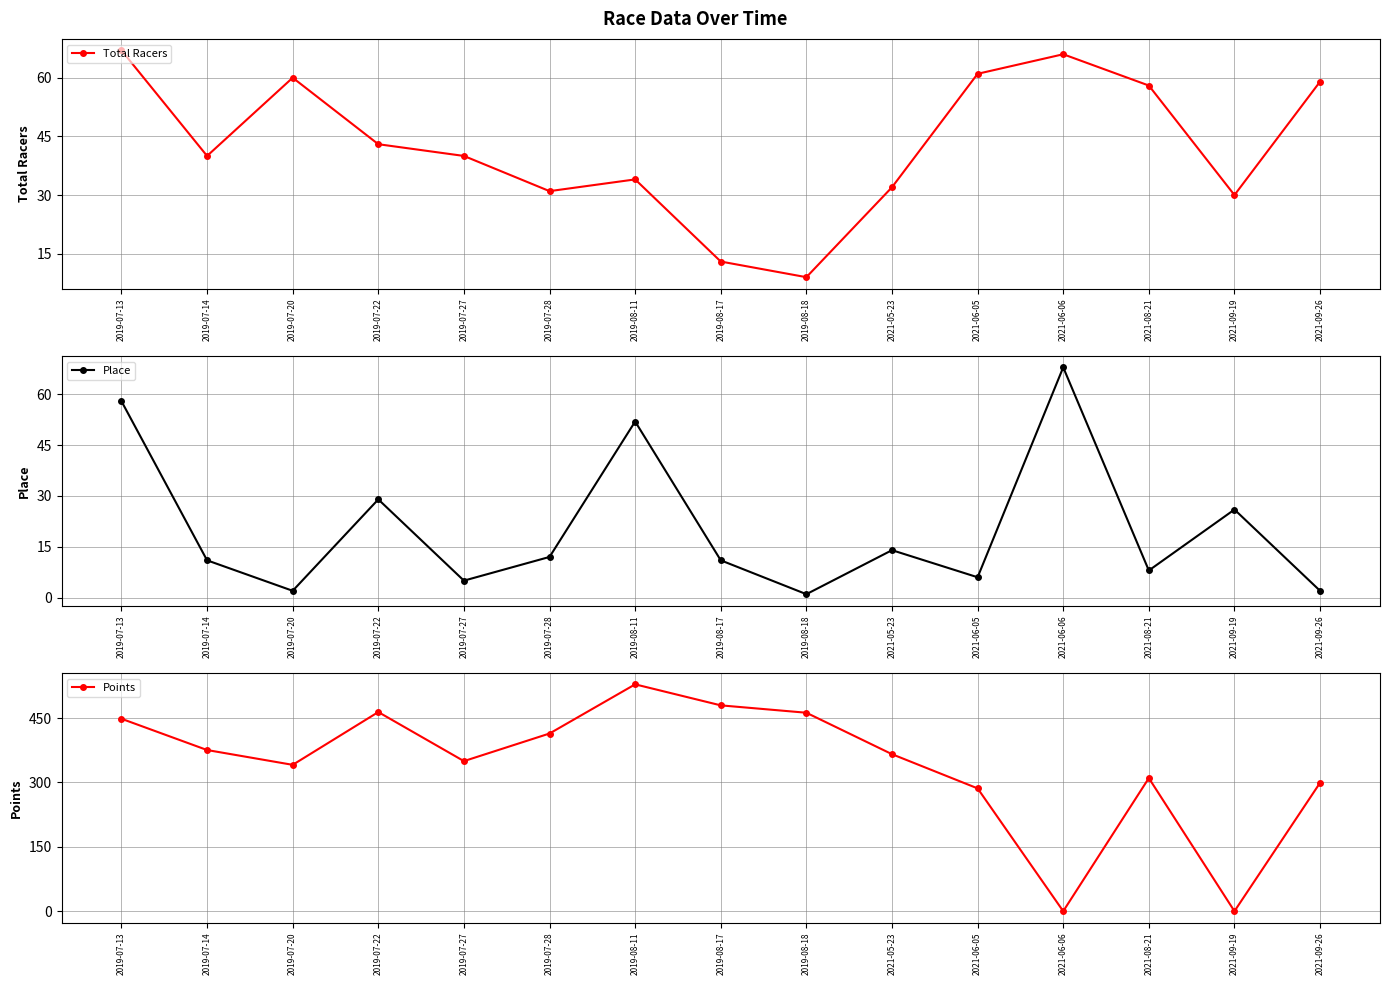

True or false: Place has a value of 58.0 at 2019-07-13.

True